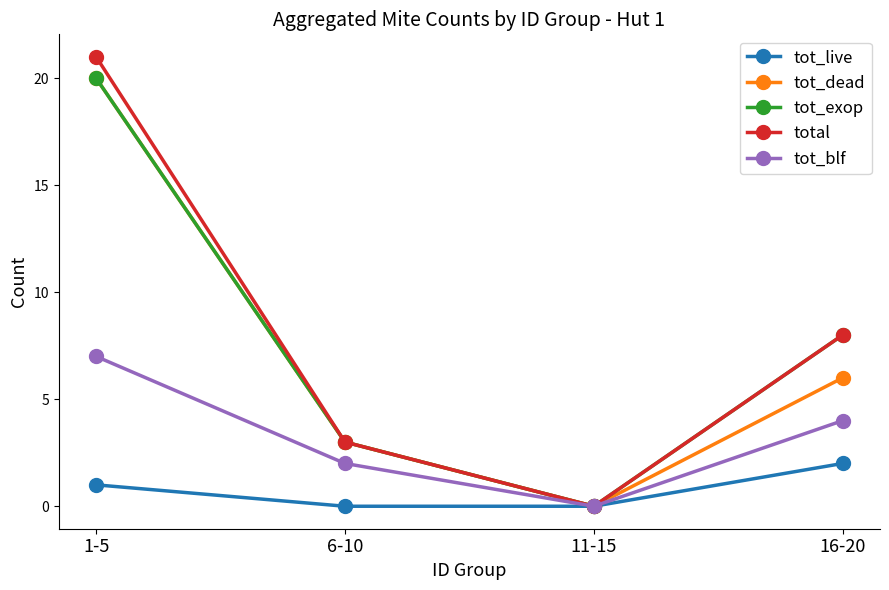

Is it true that total equals 21 at 1-5?

True